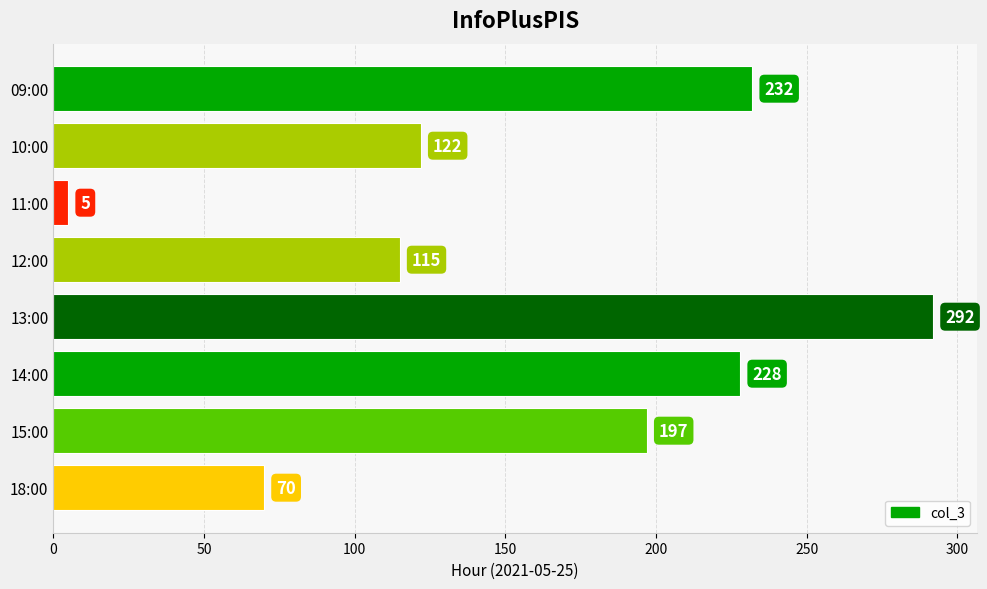

What is the sum of all values?

1261